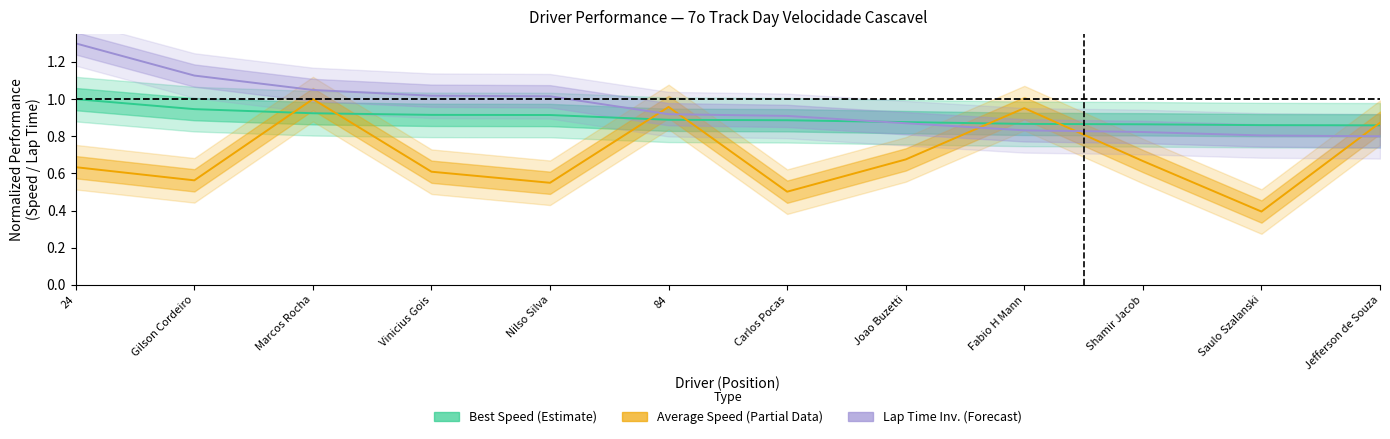

How many lines are shown in the chart?

3